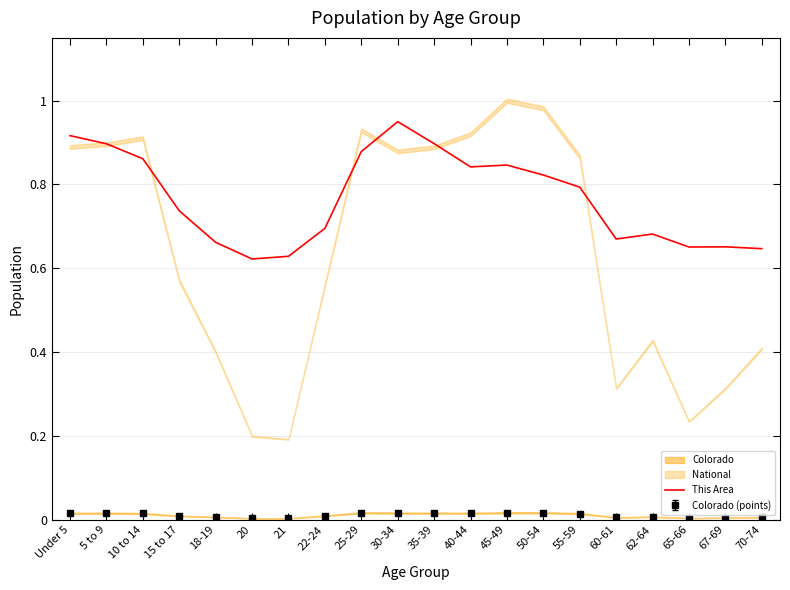

Reading right to left, what are all the values shown in this chart?

70-74=0.6	67-69=0.7	65-66=0.7	62-64=0.7	60-61=0.7	55-59=0.8	50-54=0.8	45-49=0.8	40-44=0.8	35-39=0.9	30-34=0.9	25-29=0.9	22-24=0.7	21=0.6	20=0.6	18-19=0.7	15 to 17=0.7	10 to 14=0.9	5 to 9=0.9	Under 5=0.9